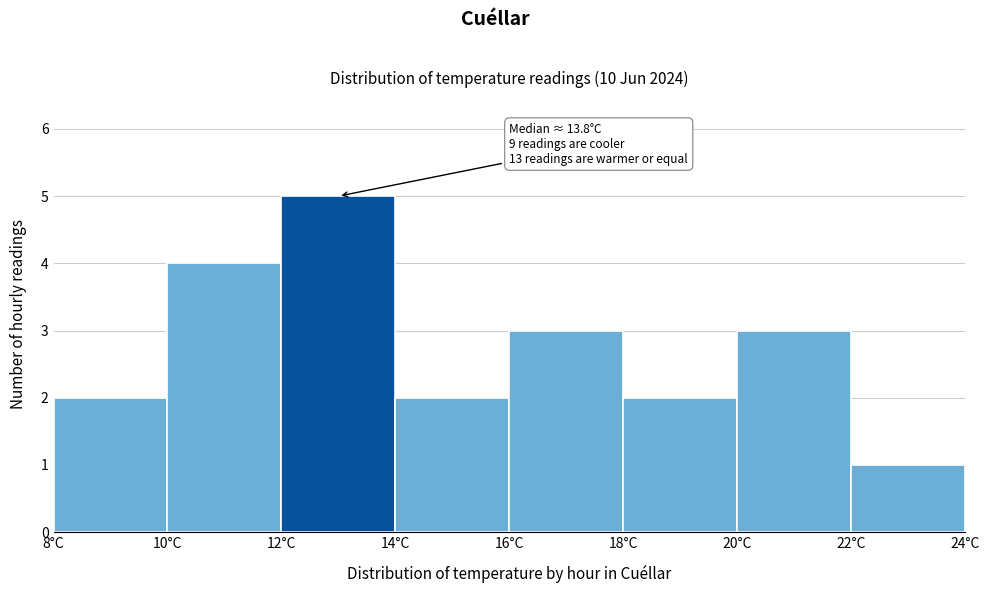

Which range on the x-axis has the tallest bar?

12 to 14